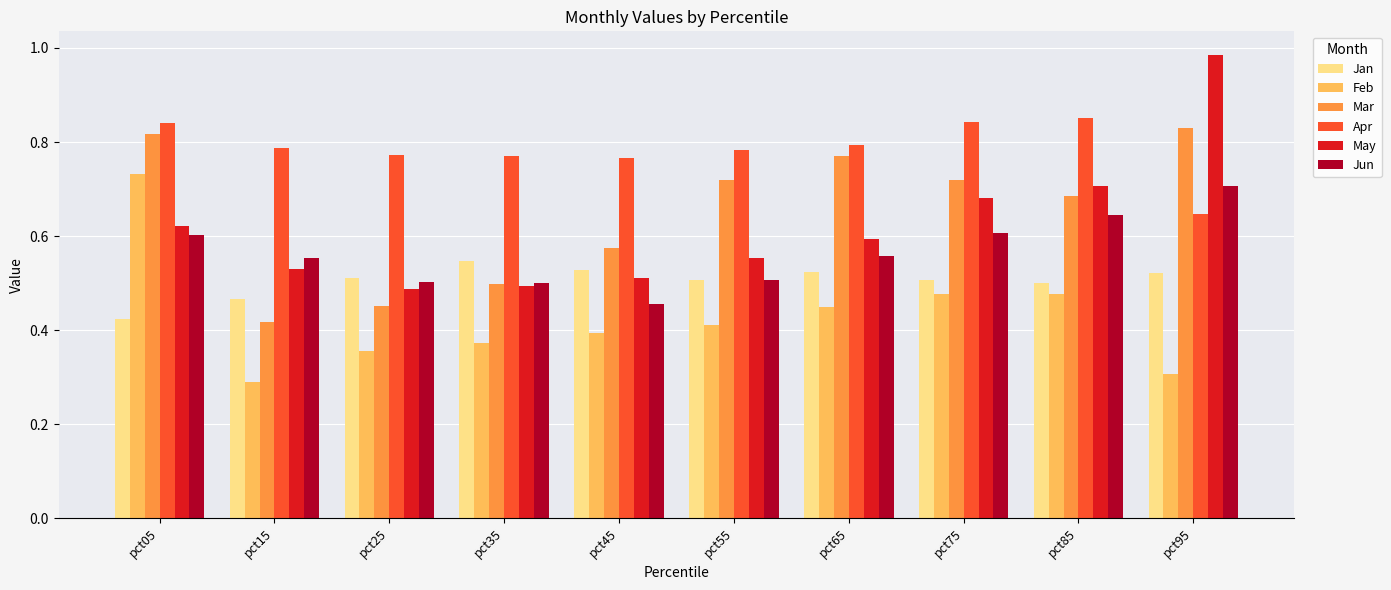

Does the chart contain stacked bars?

No